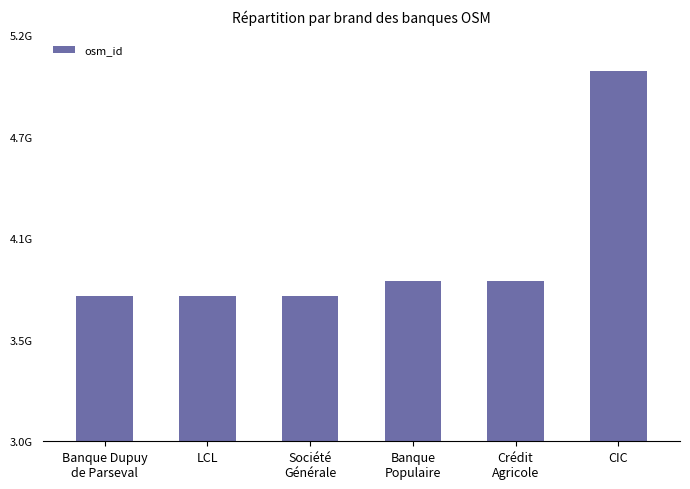

What is the value of the 2nd bar from the left?

3787697371